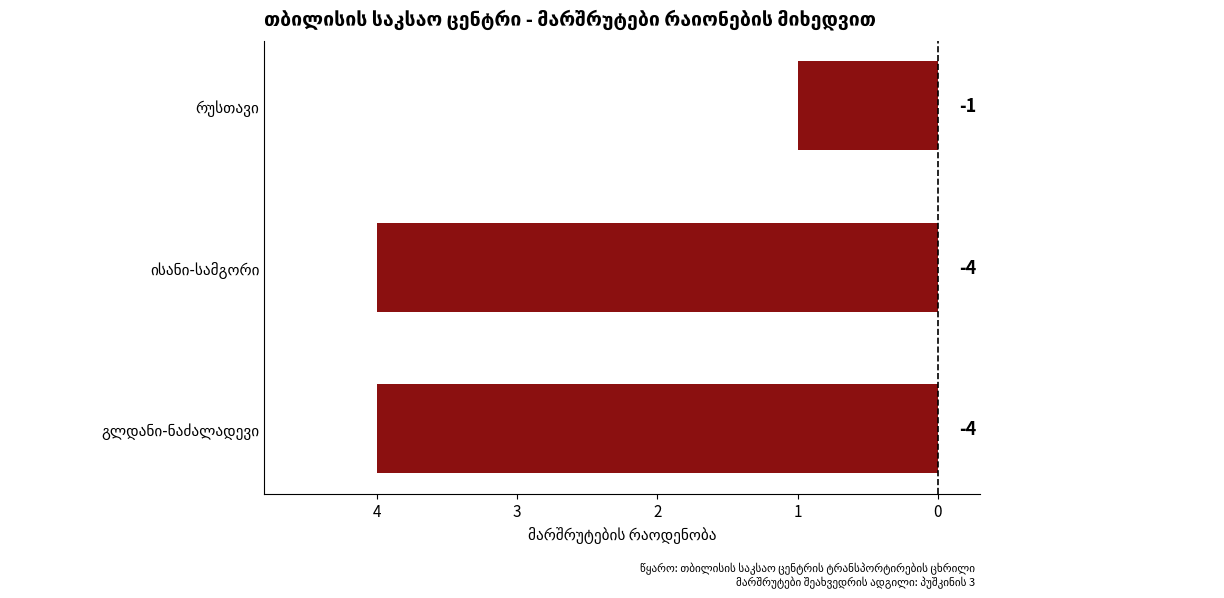

Are the bars horizontal?

Yes